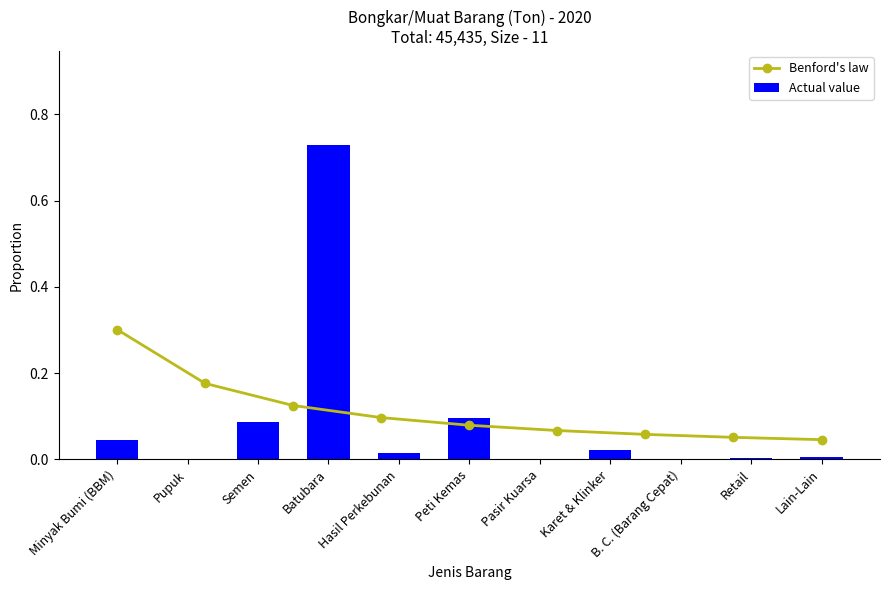

What is the change in value from Pupuk to Batubara?

+0.7